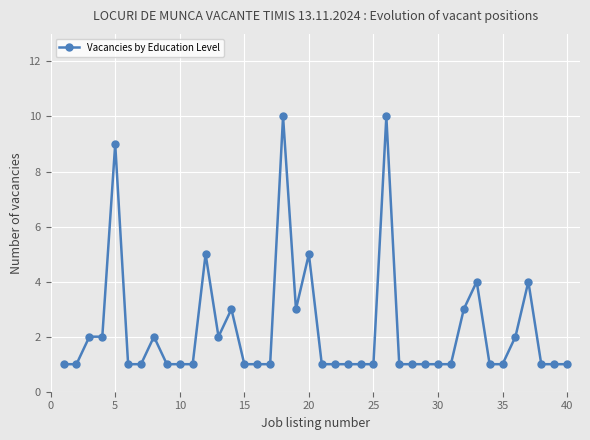

Count the number of categories in the chart.

40